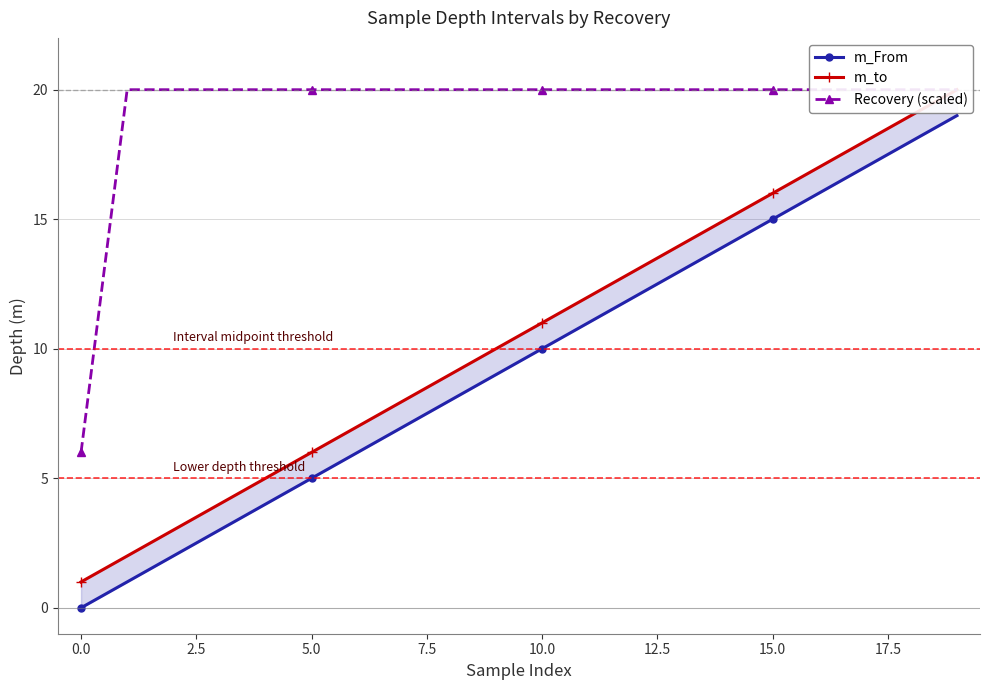

Rank the series by their maximum value, from lowest to highest.

m_From, m_to, Recovery (scaled)